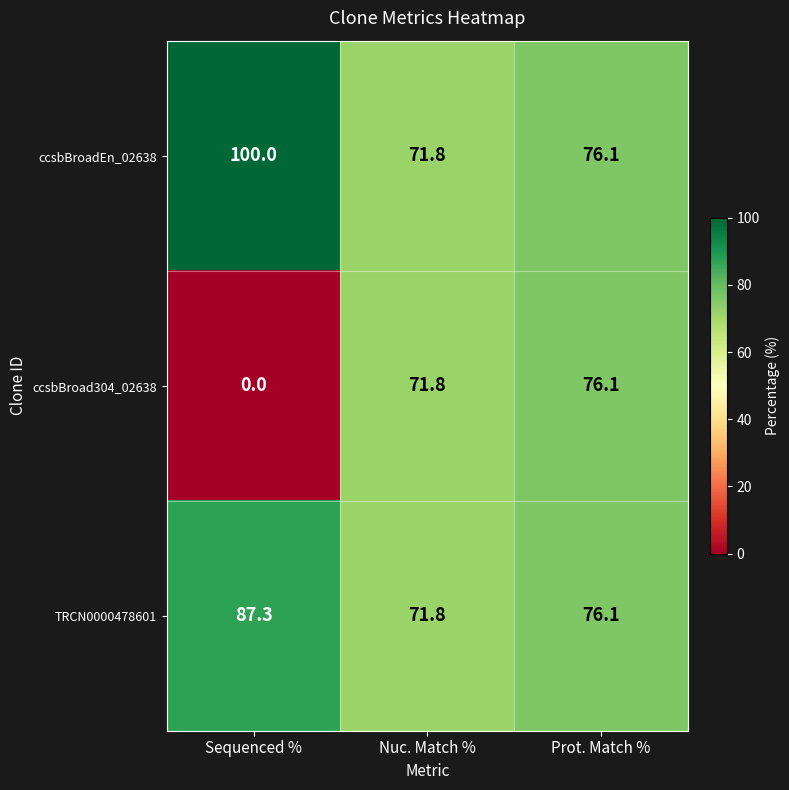

What is the total value across all series at Sequenced %?

187.3